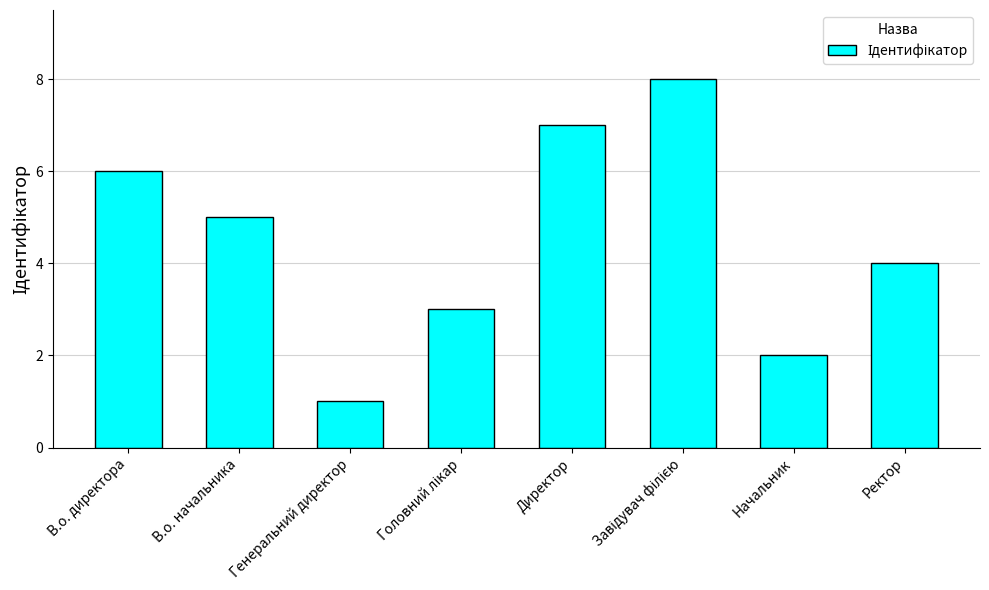

What is the label of the 7th bar from the right?

В.о. начальника